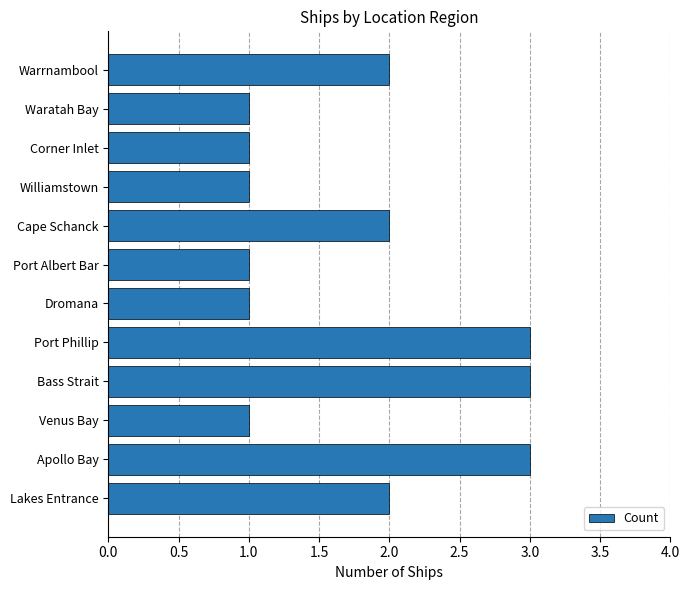

The chart shows a value of 1 at Corner Inlet. True or false?

True